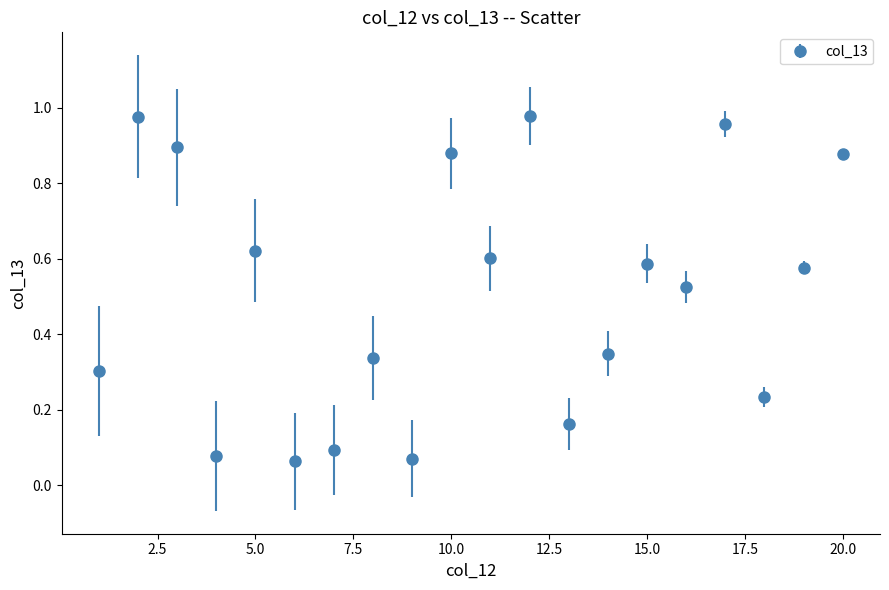

What is the sum of all values?

10.2